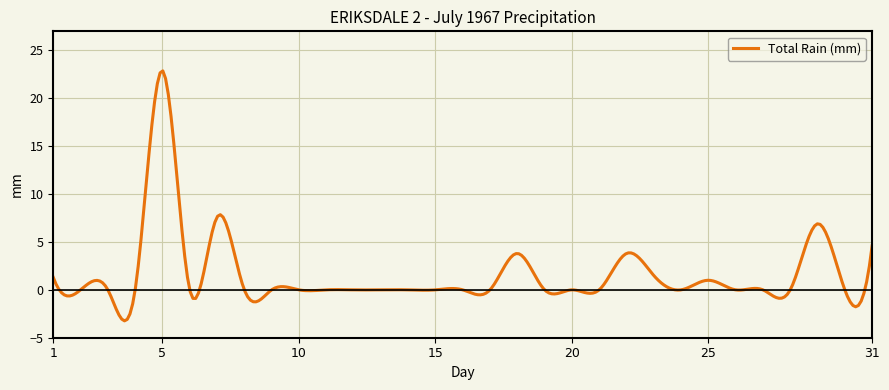

What is the minimum value shown in the chart?

-3.2